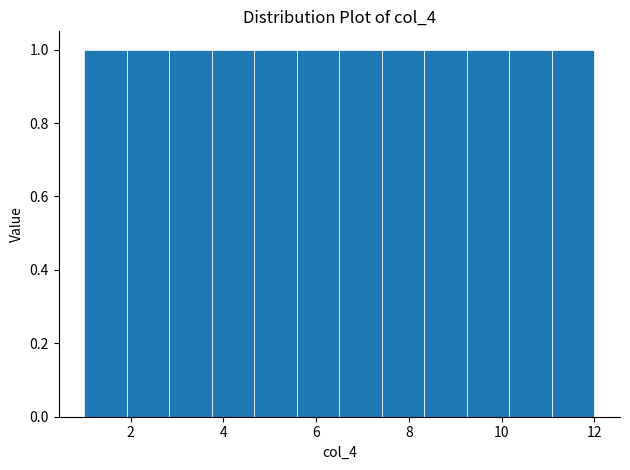

Reading left to right, transcribe this chart: for each bar, give the range it covers on the x-axis and its height. Neither the bar edges nor the heights are printed on the chart, so give them approximately, as read against the axes.

1.0 to 2.0: 1
2.0 to 2.8: 1
2.8 to 3.8: 1
3.8 to 4.6: 1
4.6 to 5.6: 1
5.6 to 6.6: 1
6.6 to 7.4: 1
7.4 to 8.4: 1
8.4 to 9.2: 1
9.2 to 10.2: 1
10.2 to 11.0: 1
11.0 to 12.0: 1